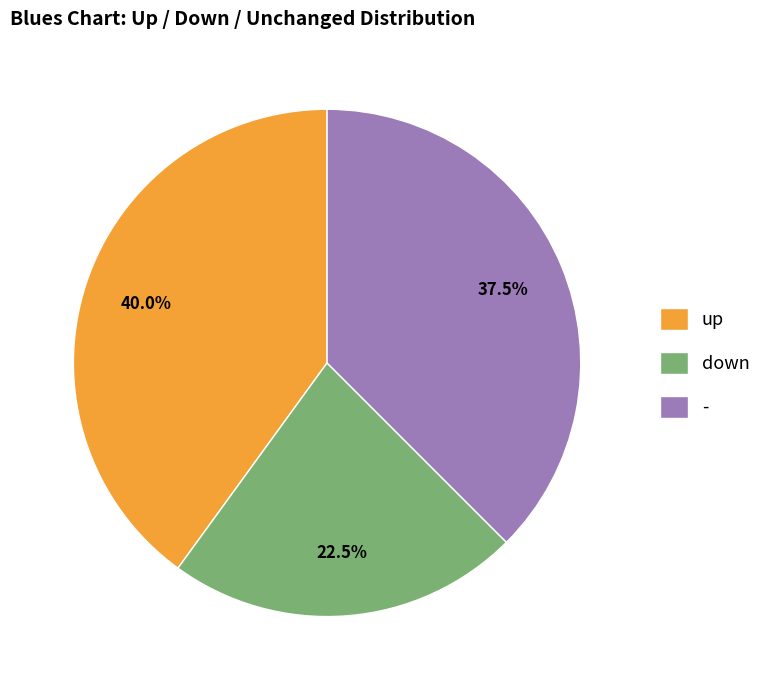

Between up and down, which is larger?

up